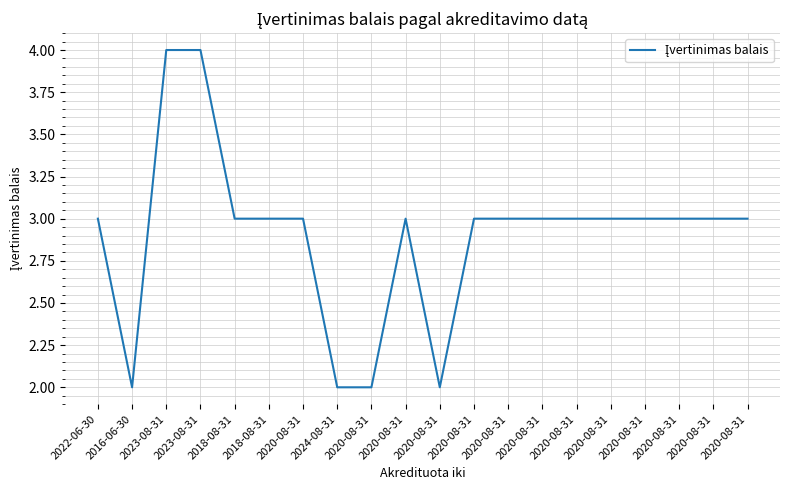

True or false: the data shows 4 at 2023-08-31.

True